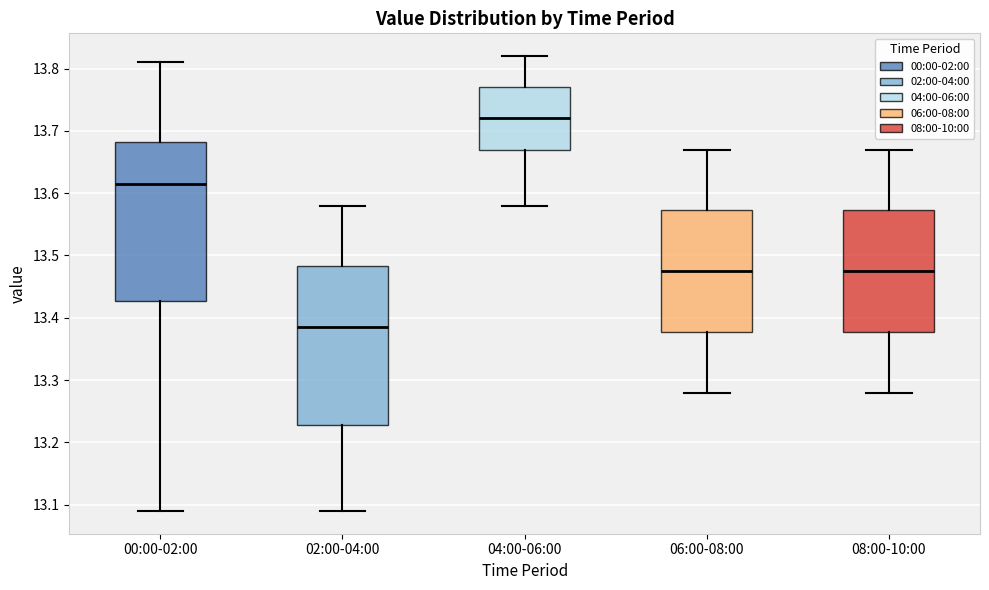

Which box has the lowest median line?

02:00-04:00